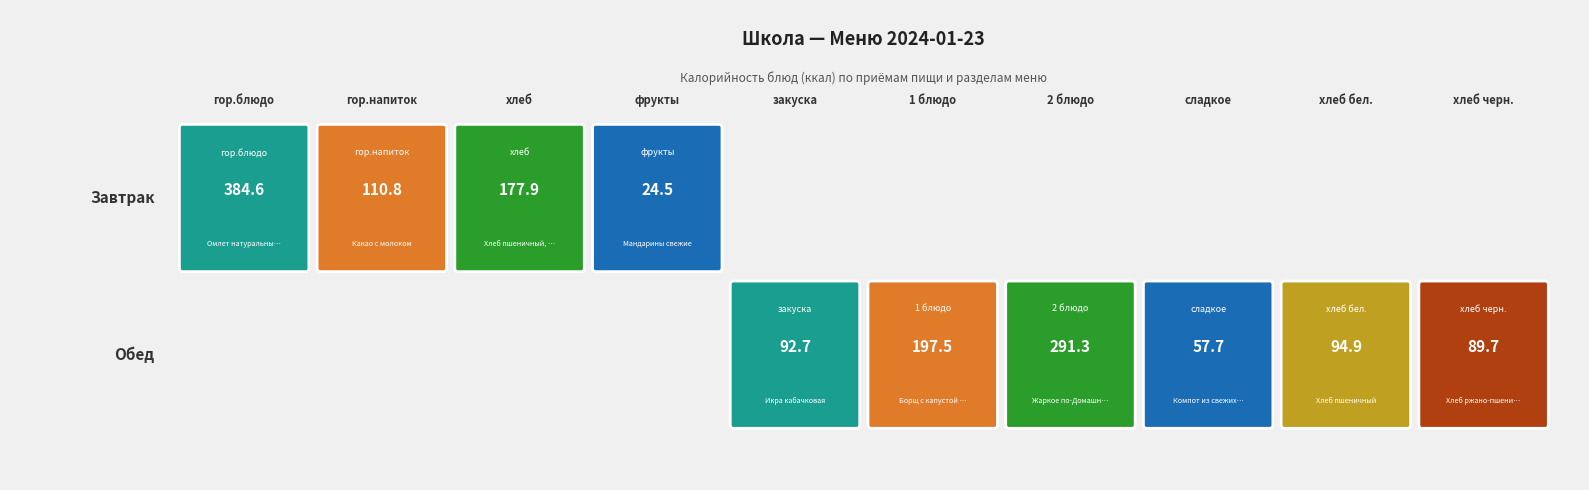

At how many categories does at least one series exceed 31?

9